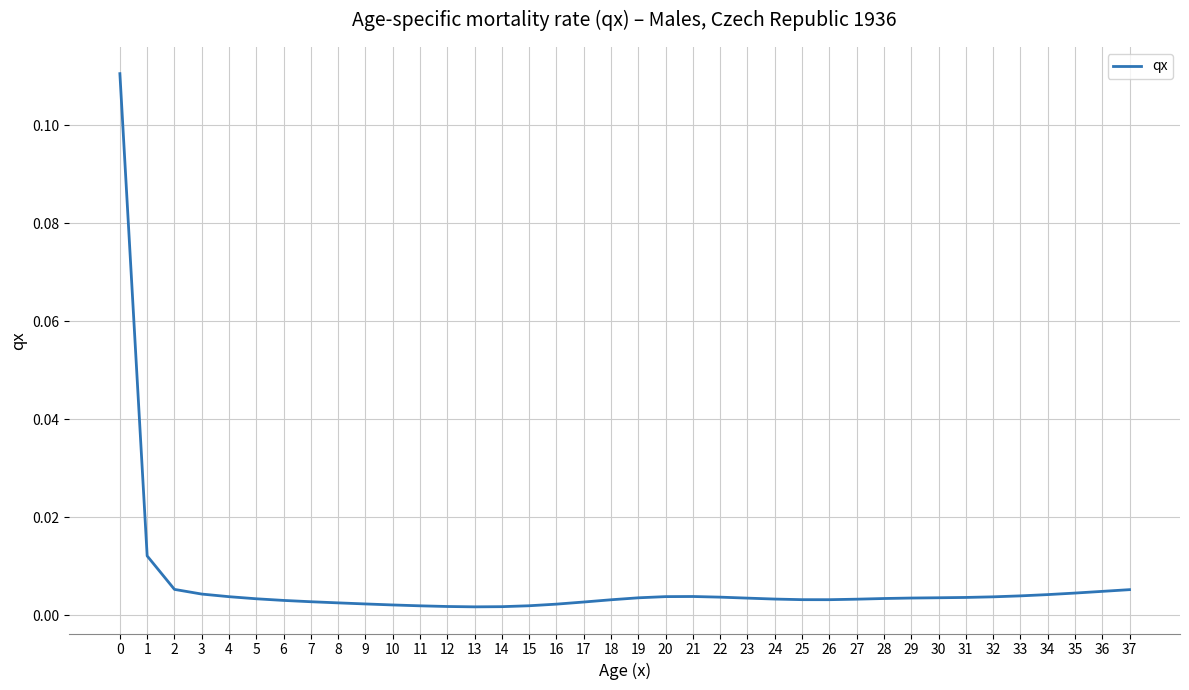

Is it true that the value at 0 is 0.0?

False